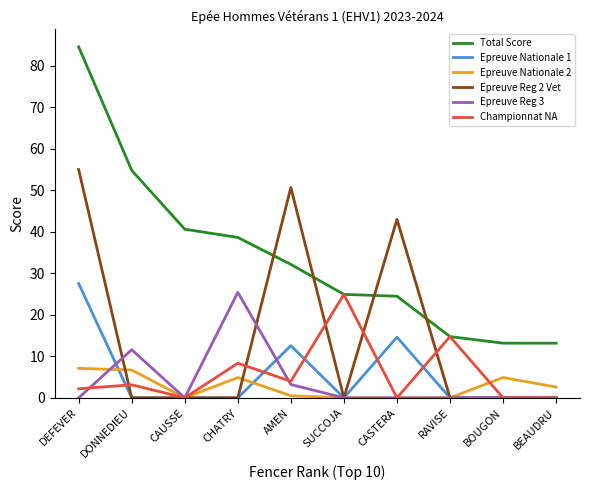

What position from the left is DONNEDIEU?

2